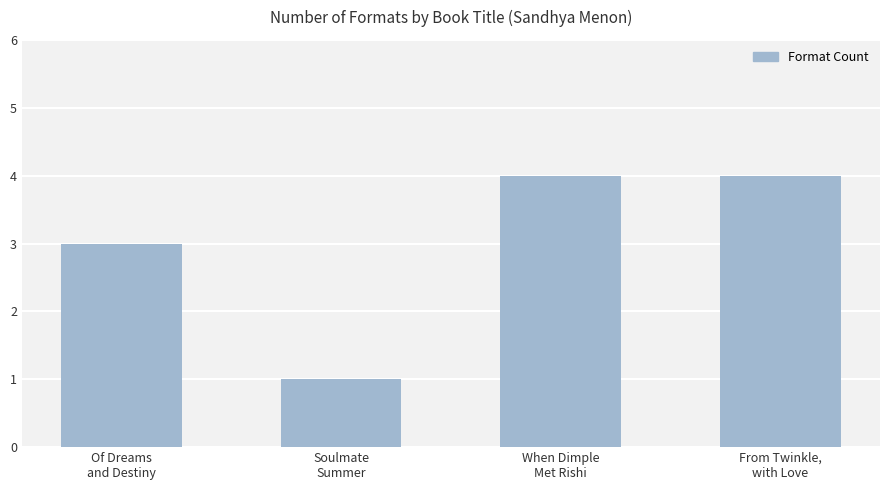

What is the minimum value shown in the chart?

1